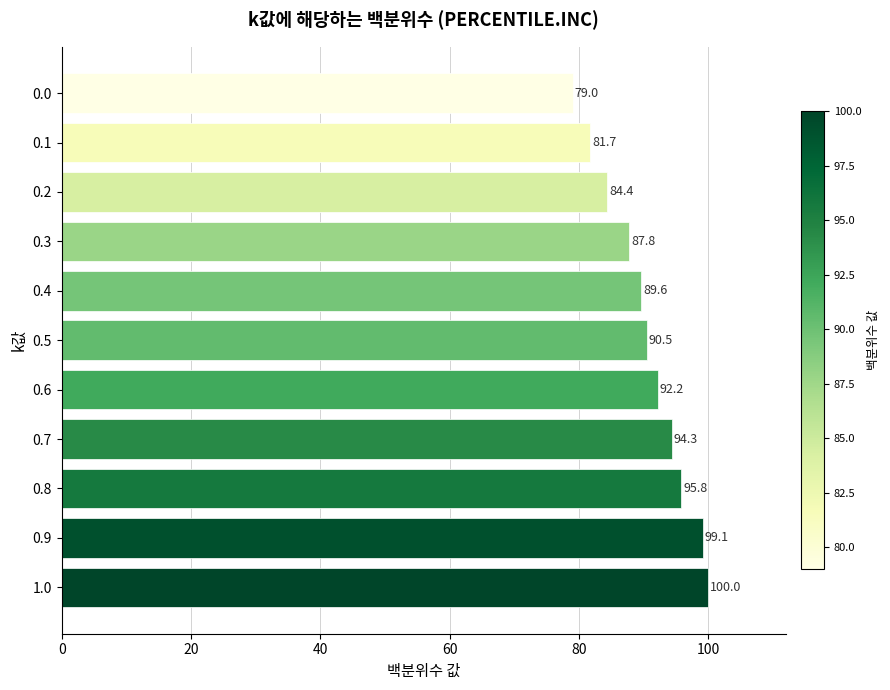

Count the number of data series in this chart.

1